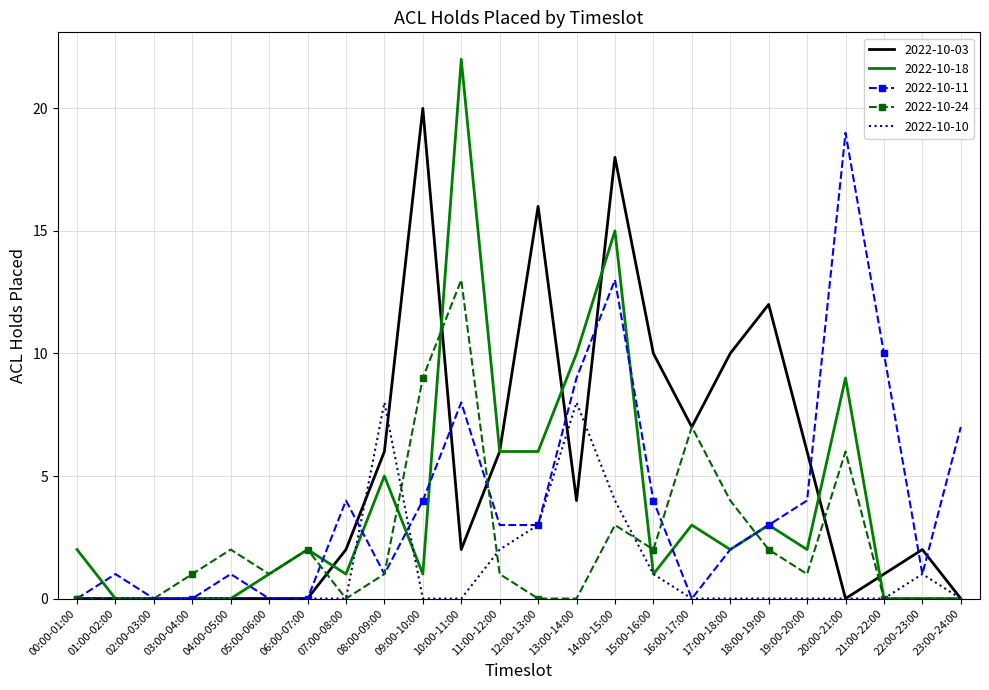

What is the sum of the 2022-10-10 values at 09:00-10:00 and 12:00-13:00?

3